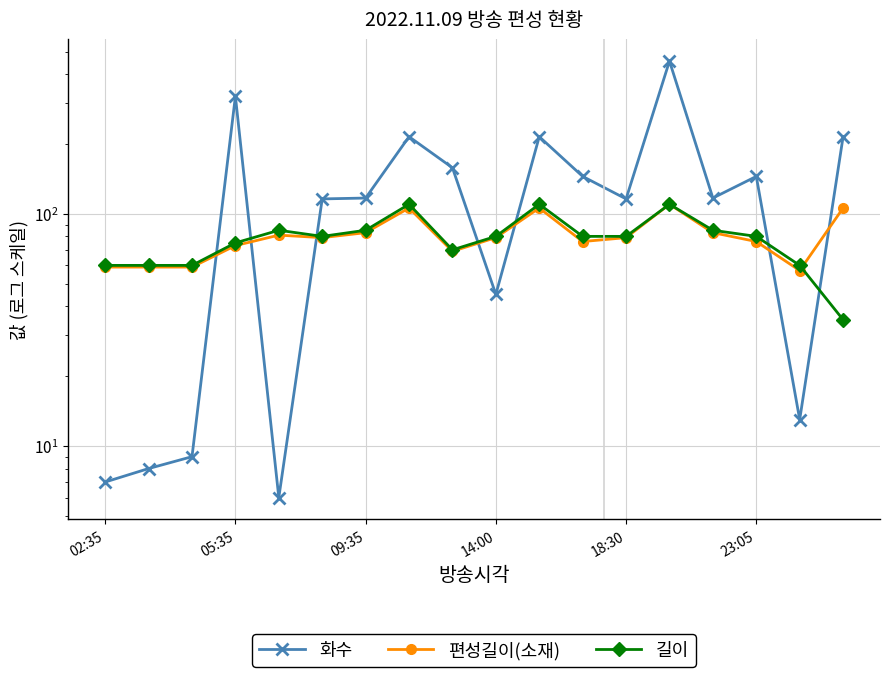

Which series has the largest total across all categories?

화수